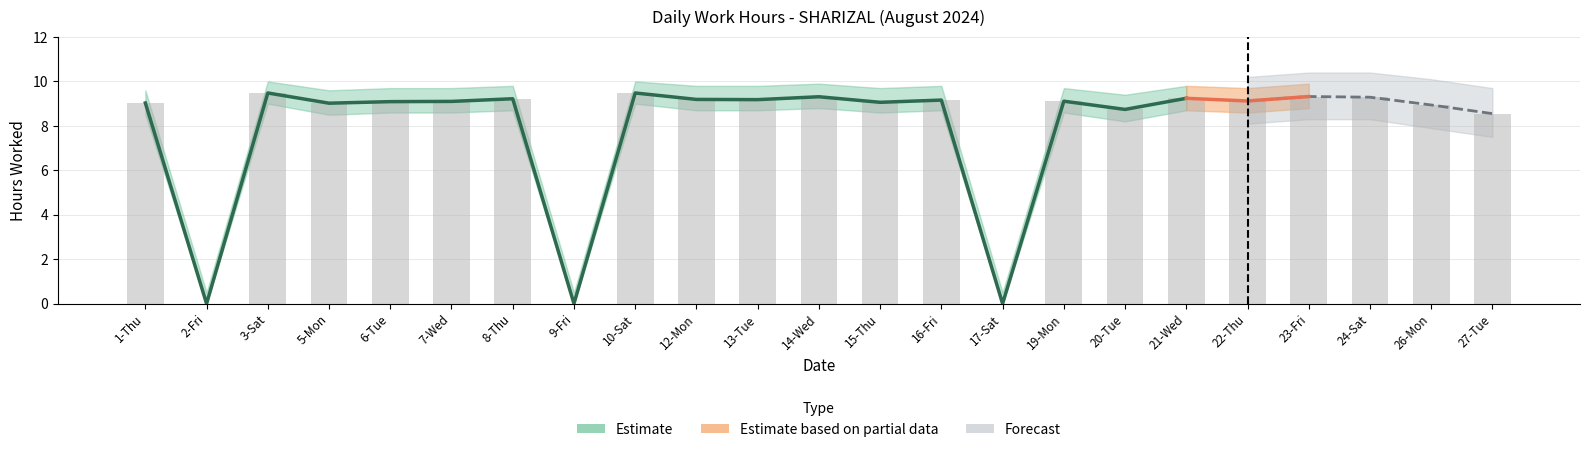

How many values are above zero?

20